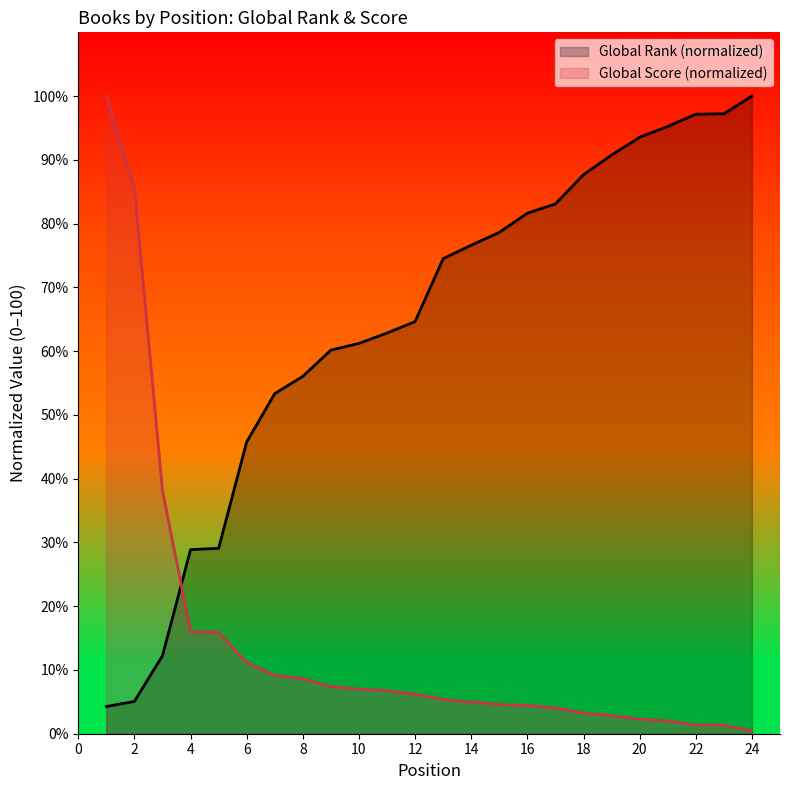

What is the value of the Global Rank point at the 9th from the left?

60.2